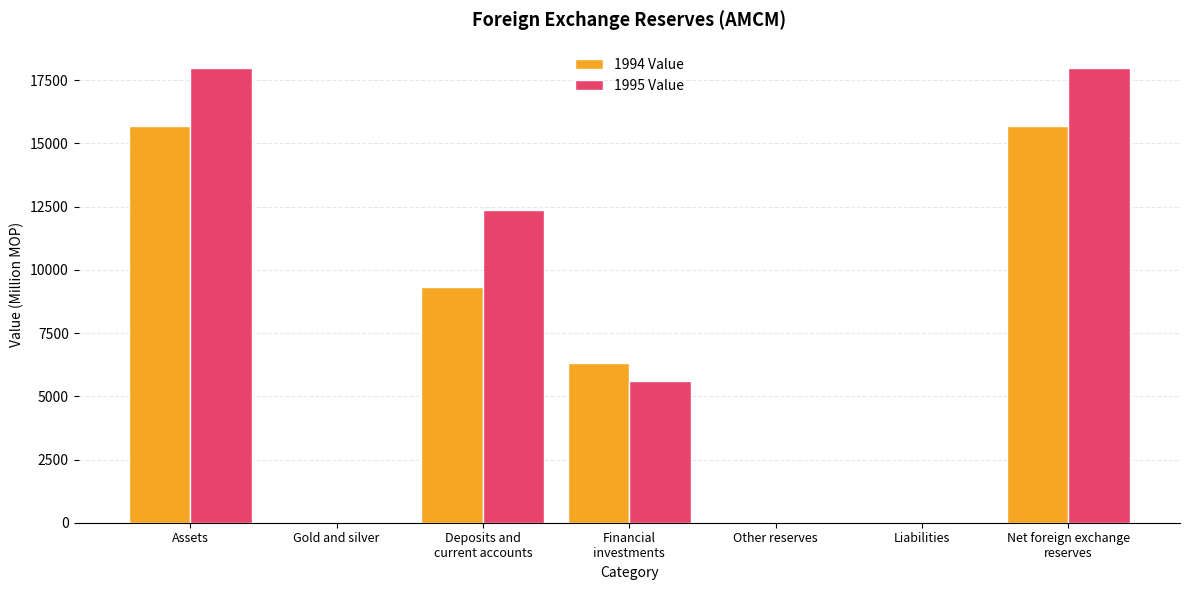

How many data points in 1994 Value are above 6330?

4